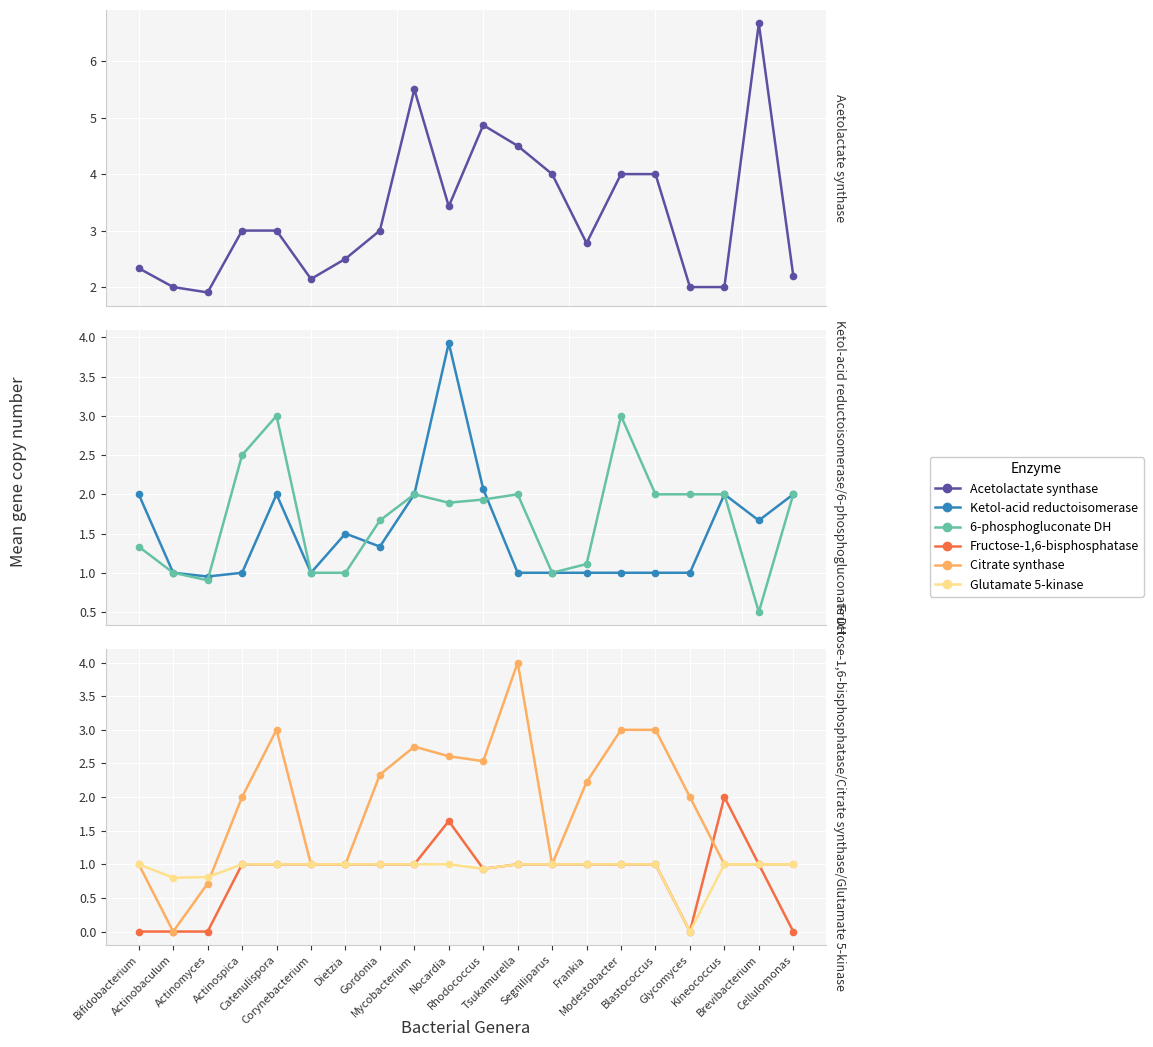

What is the total value across all series at Mycobacterium?

14.2